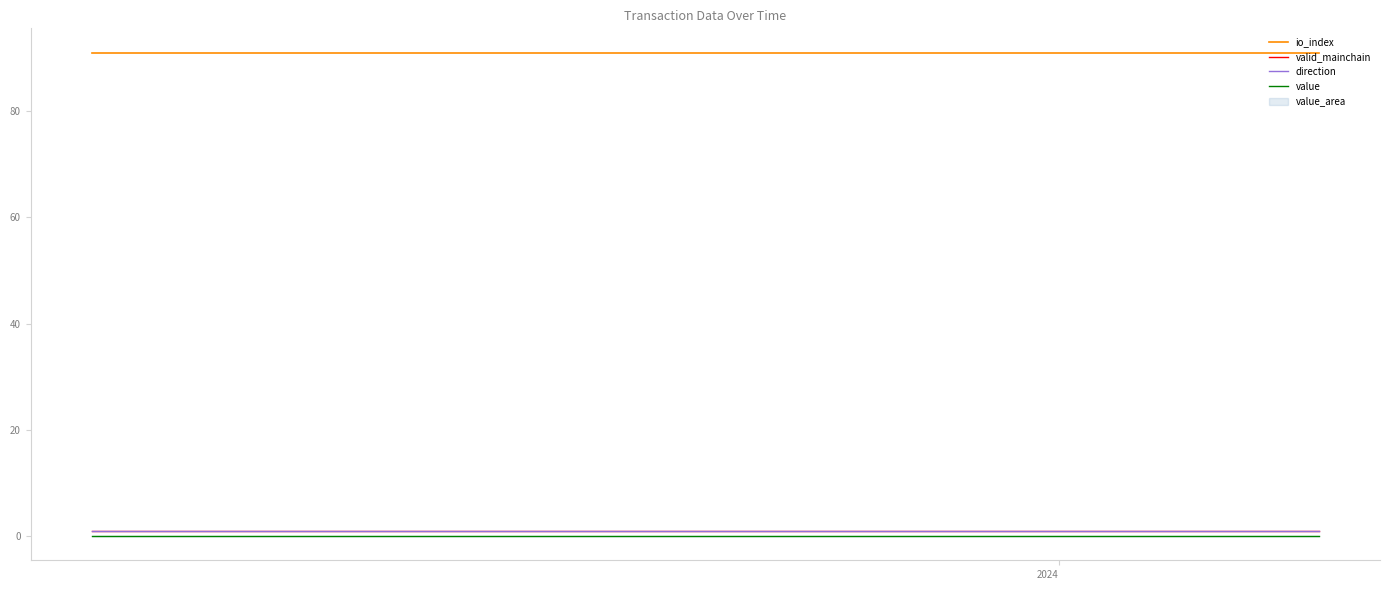

At which label does value reach its peak?

2024